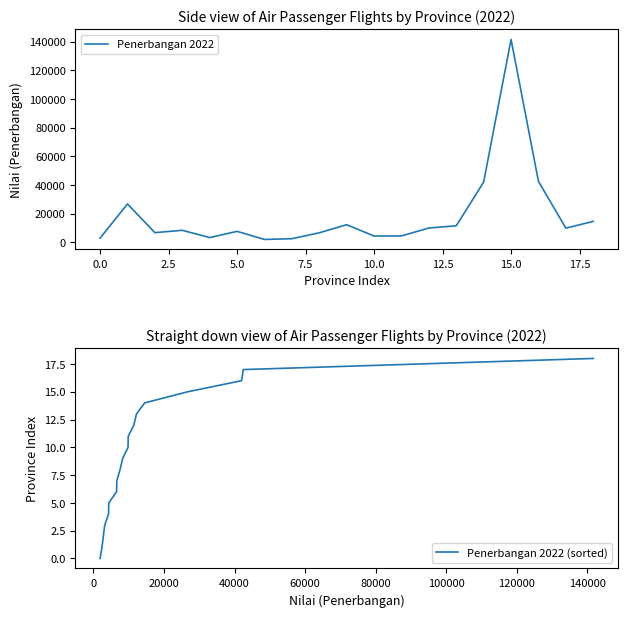

What is the highest value of the Penerbangan 2022 (sorted) series?

18